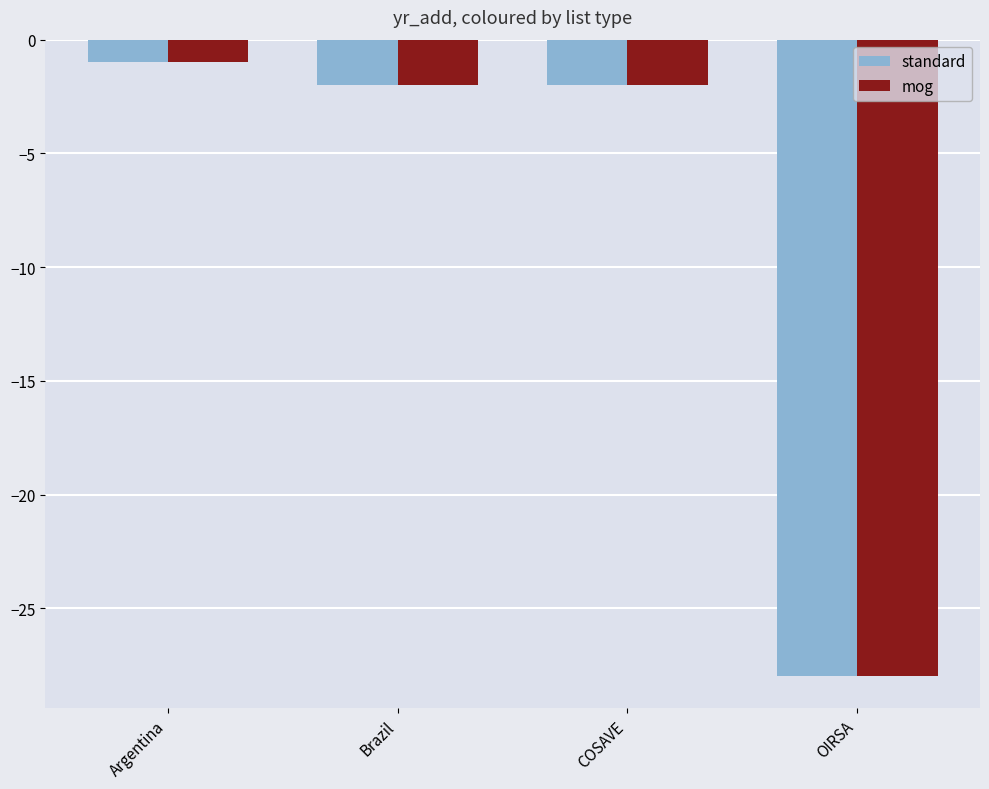

What is the difference between the maximum and second lowest values in the mog series?

1